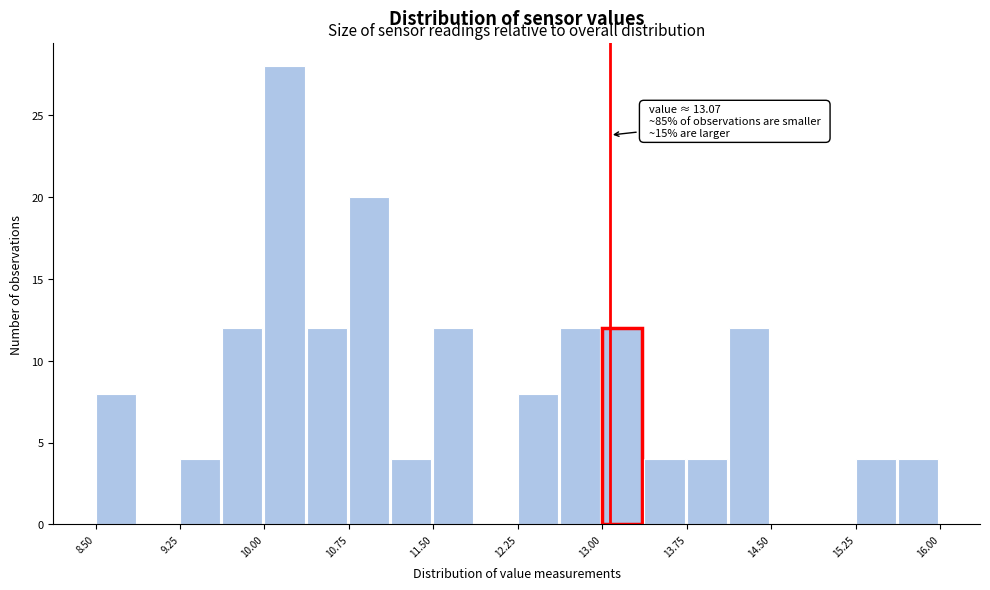

Around what value on the x-axis is the tallest bar? Give the approximate position of its centre, as read against the axis.

10.2